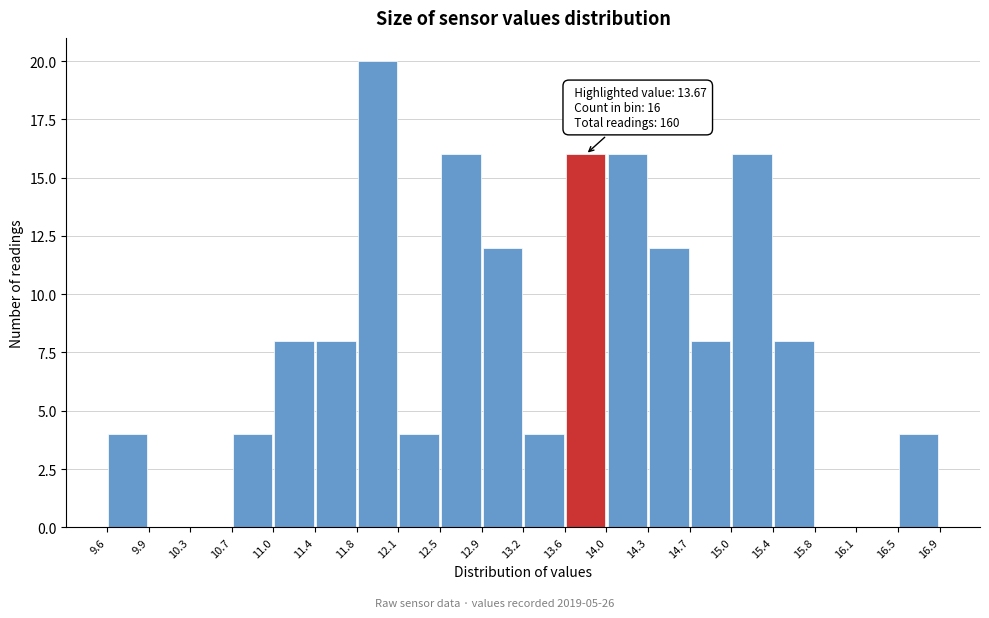

Over which range of the x-axis is the bar tallest?

11.8 to 12.1